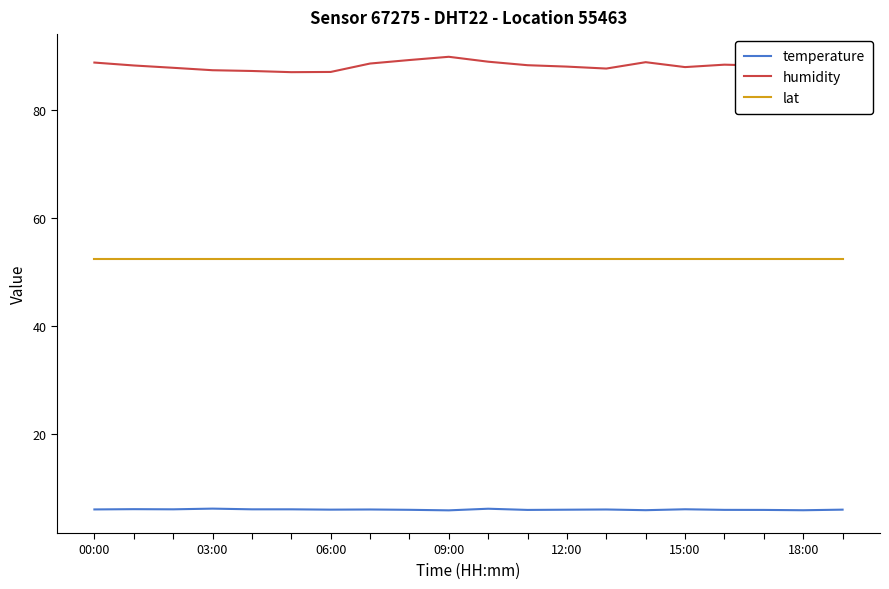

List the series in order of their peak value, highest first.

humidity, lat, temperature